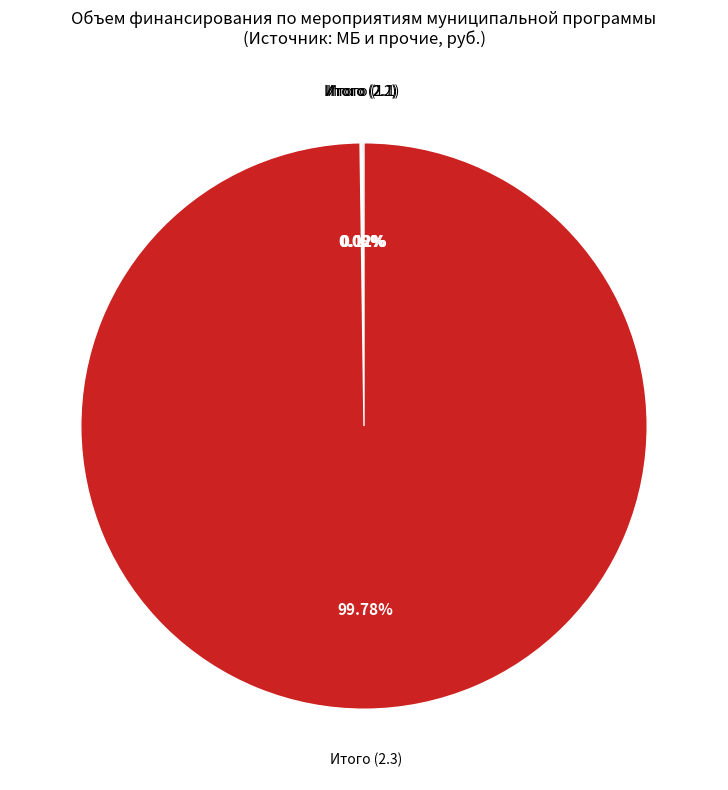

Is there any slice that represents more than half of the pie?

Yes